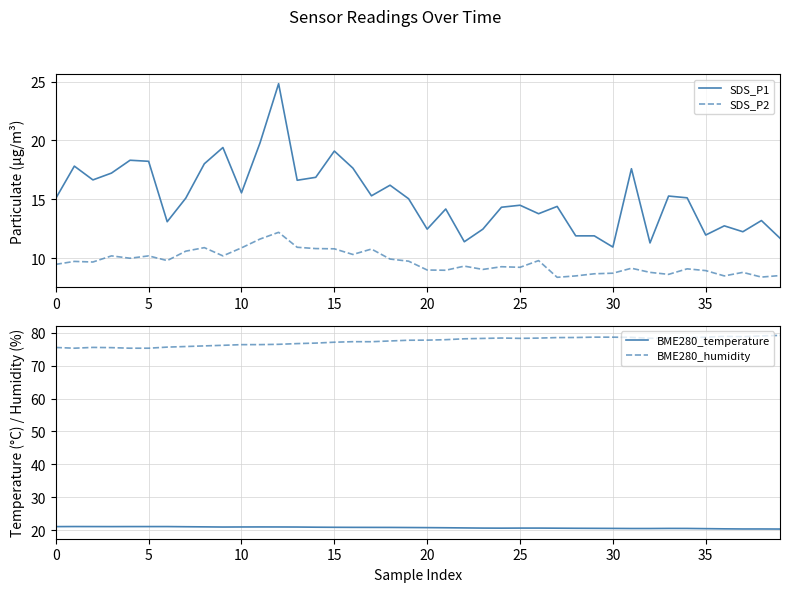

What is the maximum value shown in the chart?

79.2